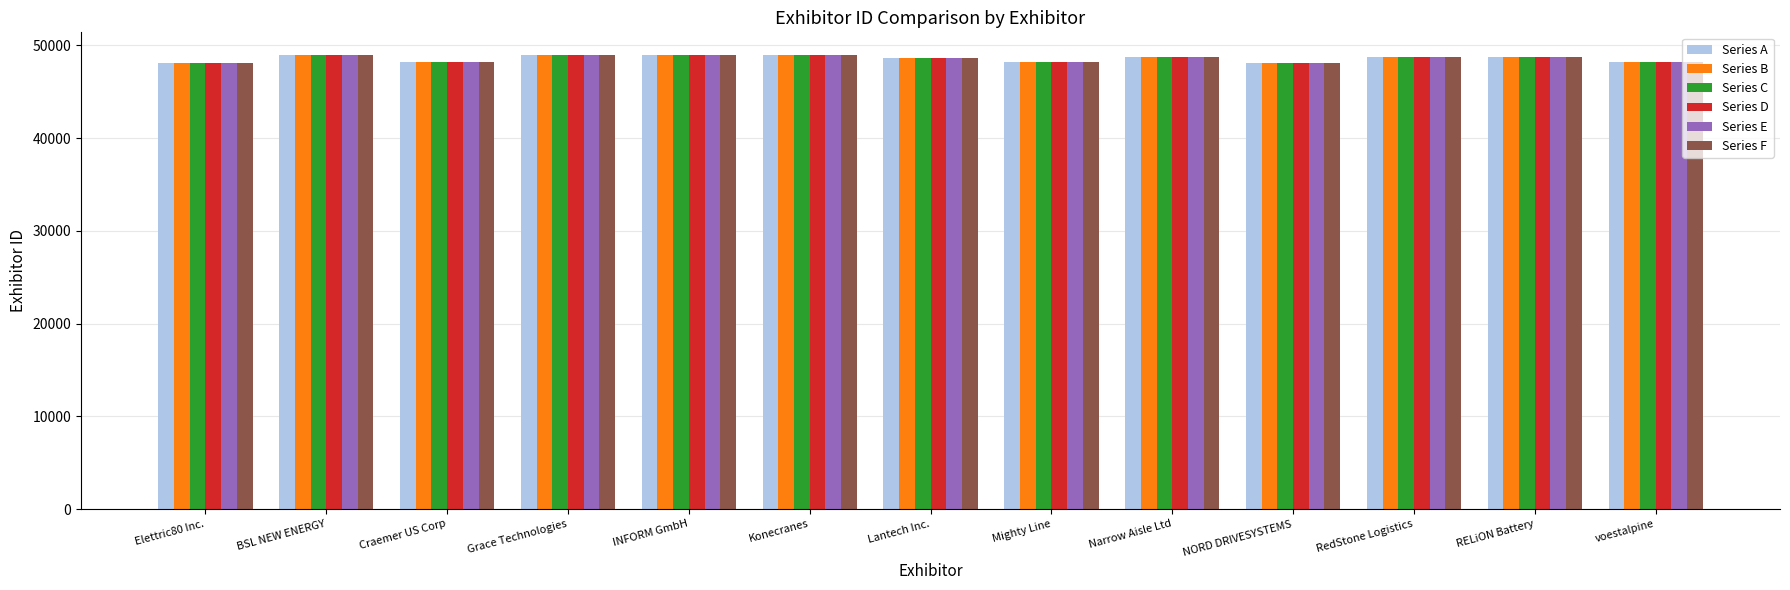

Count the number of categories in the chart.

13